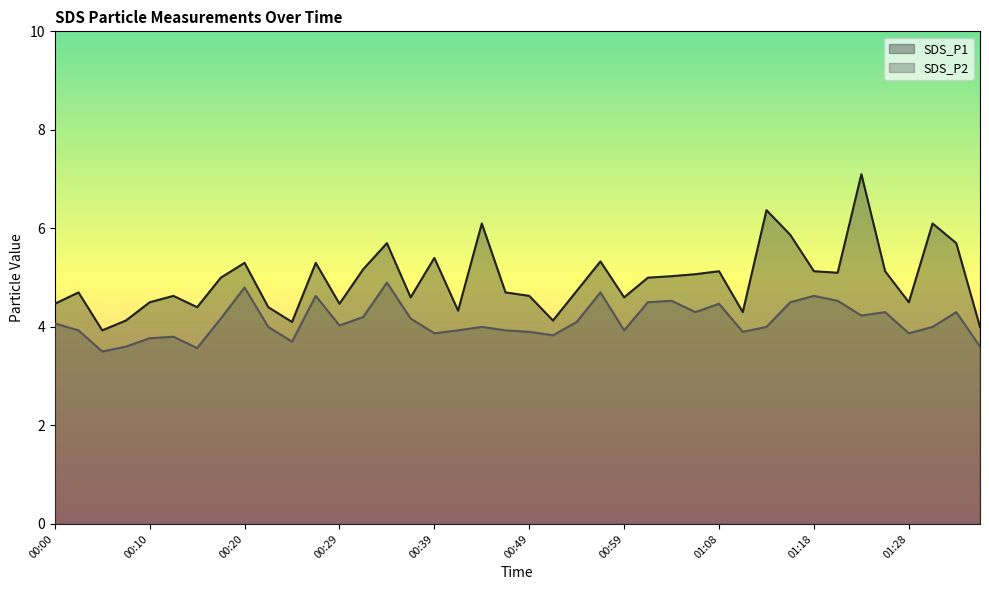

True or false: SDS_P1 and SDS_P2 intersect in this chart.

False